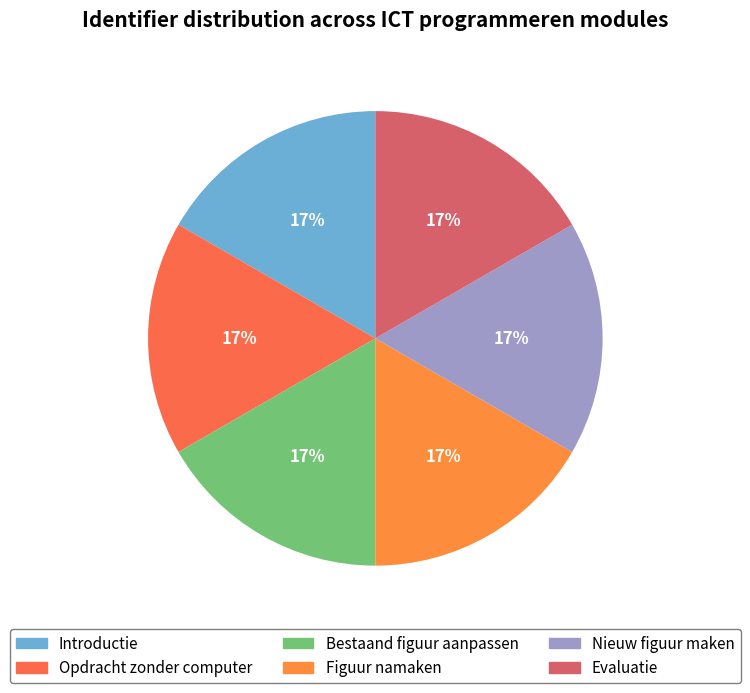

Is it true that Bestaand figuur aanpassen is 8% of the pie?

False